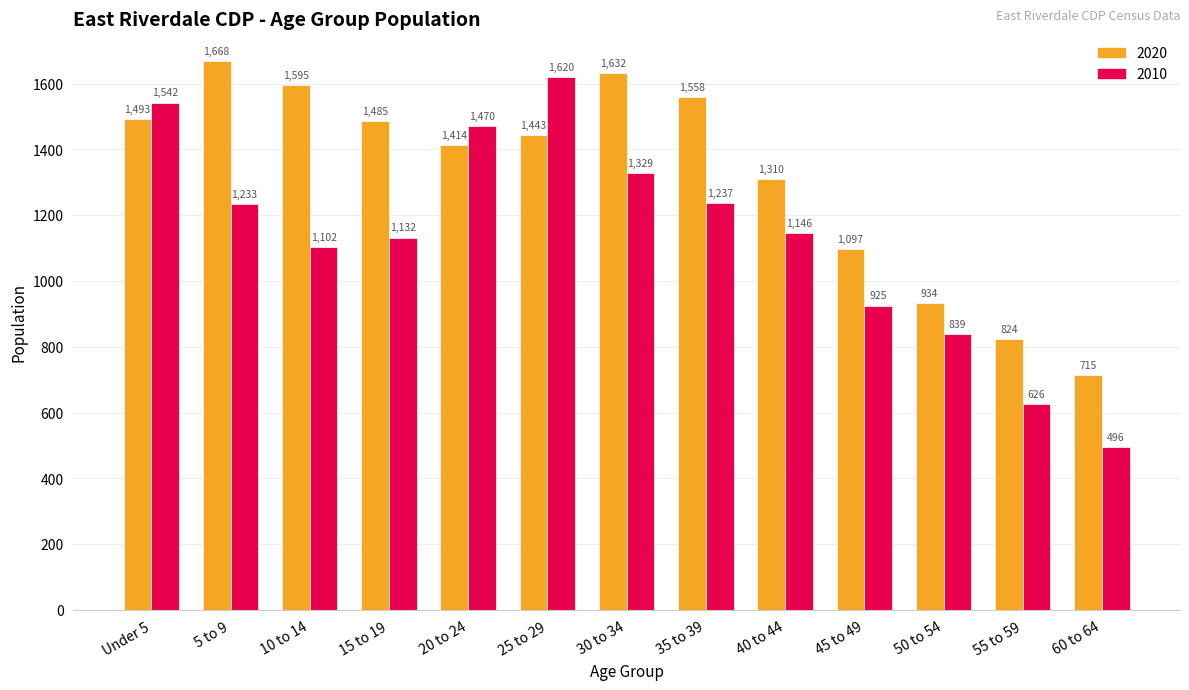

How many bars are there in total?

26